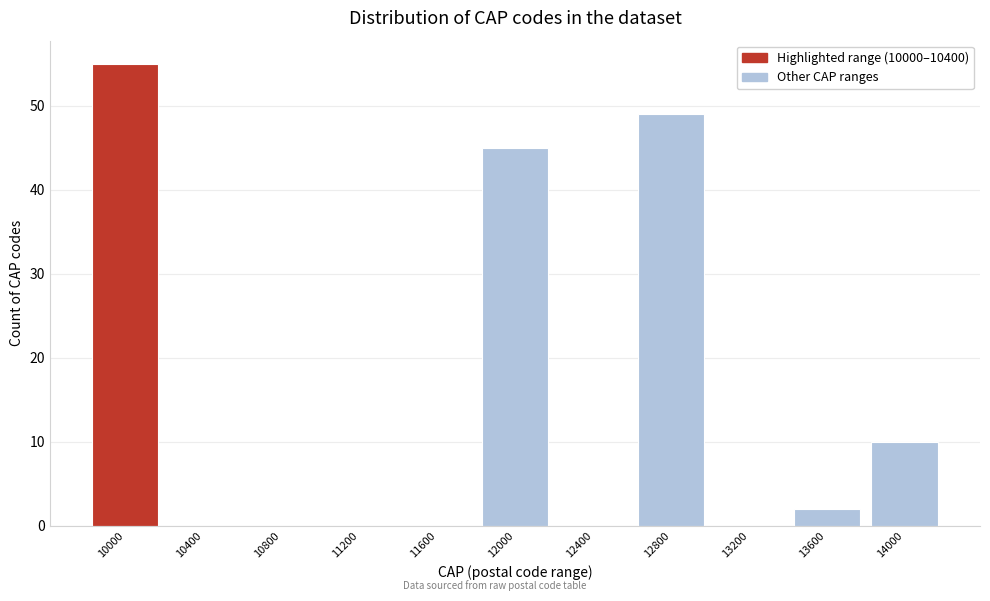

Reading left to right, list all the values displayed in this chart.

10000=55	10400=0	10800=0	11200=0	11600=0	12000=45	12400=0	12800=49	13200=0	13600=2	14000=10